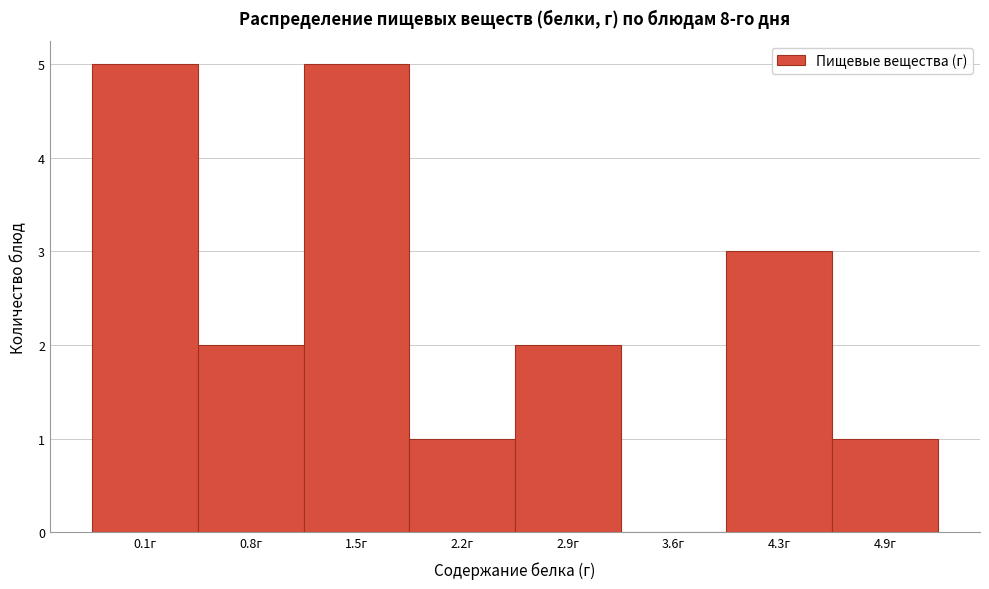

Reading left to right, what are all the values shown in this chart?

0.1г=5	0.8г=2	1.5г=5	2.2г=1	2.9г=2	3.6г=0	4.3г=3	4.9г=1